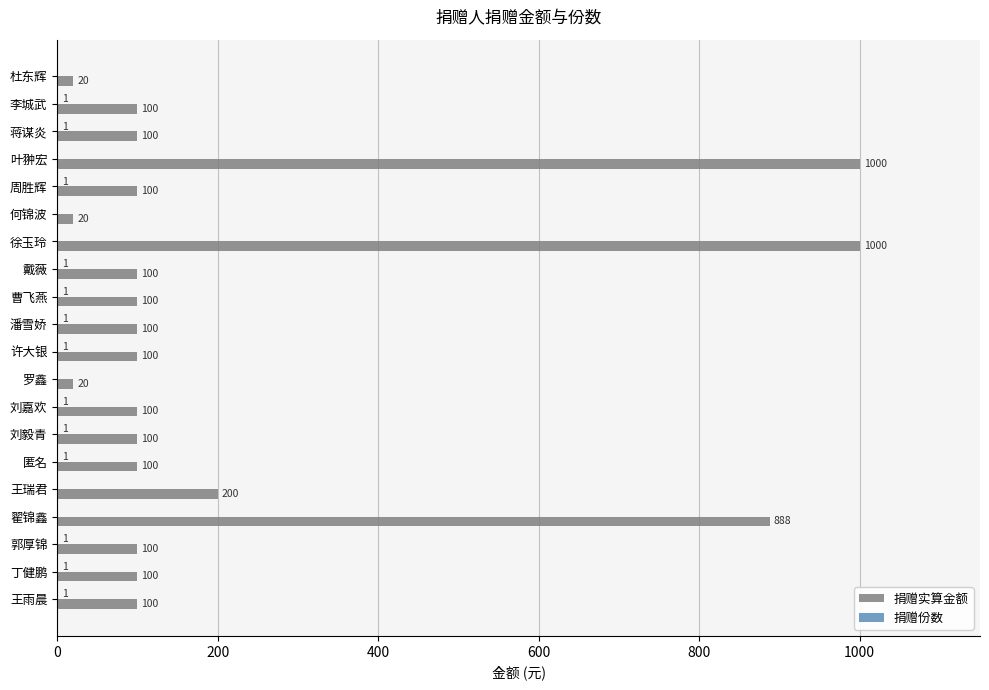

Between 徐玉玲 and 潘雪娇, which series saw the biggest shift?

捐赠实算金额